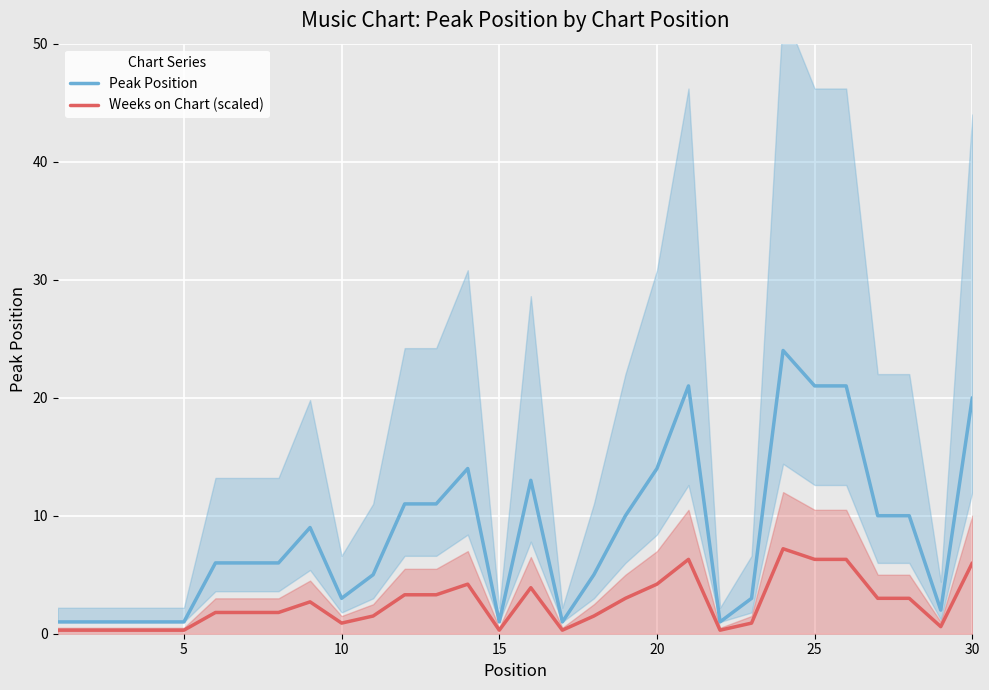

What is the difference between the second highest and second lowest values in the Weeks on Chart (scaled) series?

6.0